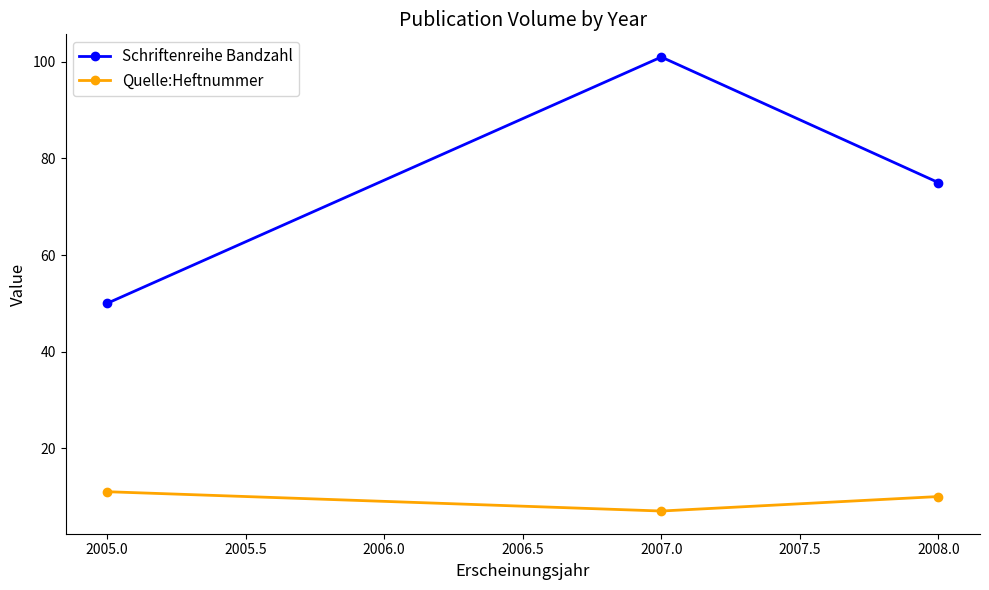

At which category does the chart reach its peak across all series?

2007.0